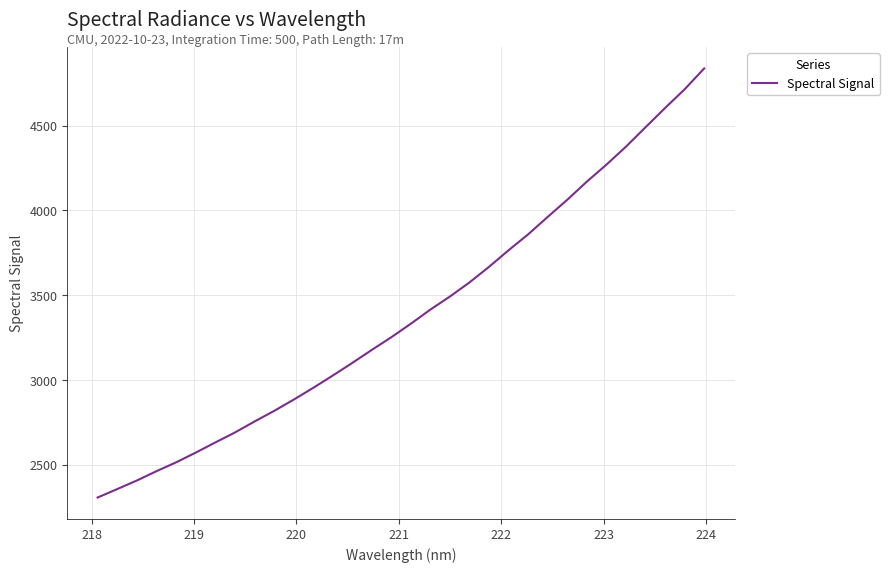

What is the difference between the maximum and minimum values?

2531.7